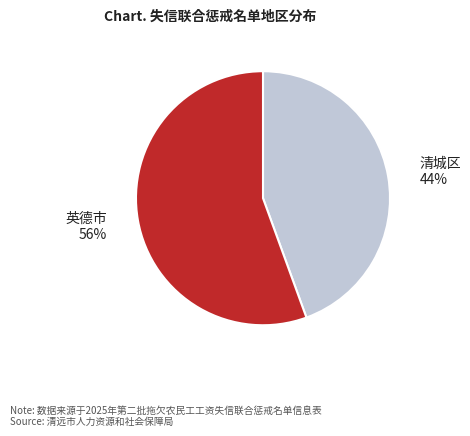

Is there any slice that represents more than half of the pie?

Yes